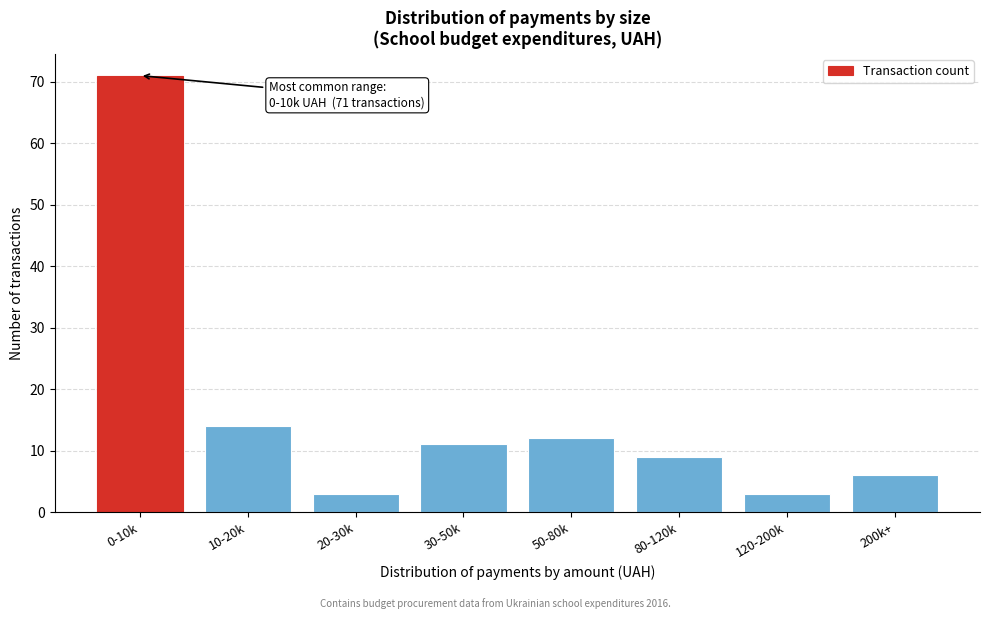

Reading left to right, what are all the values shown in this chart?

0-10k=71	10-20k=14	20-30k=3	30-50k=11	50-80k=12	80-120k=9	120-200k=3	200k+=6